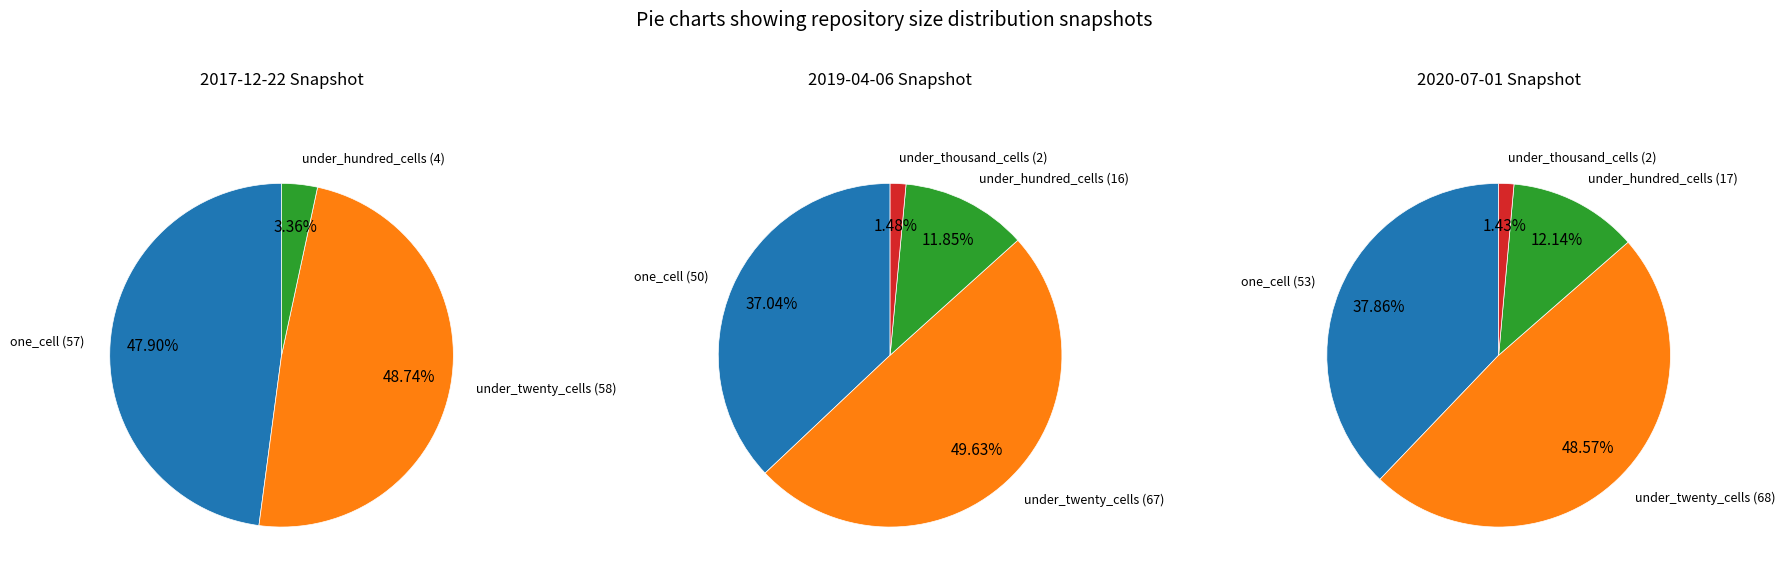

What percentage is the 2 slice, to the nearest percent?

12%